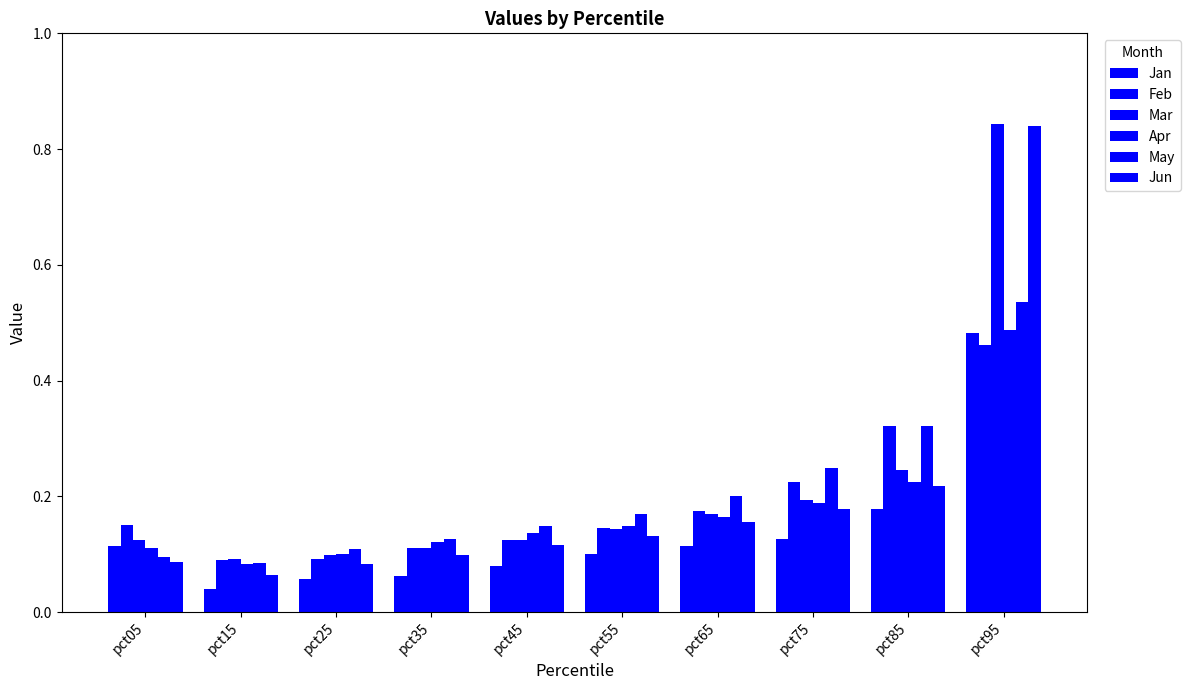

What is the value of the Jun bar at the 9th from the left?

0.2